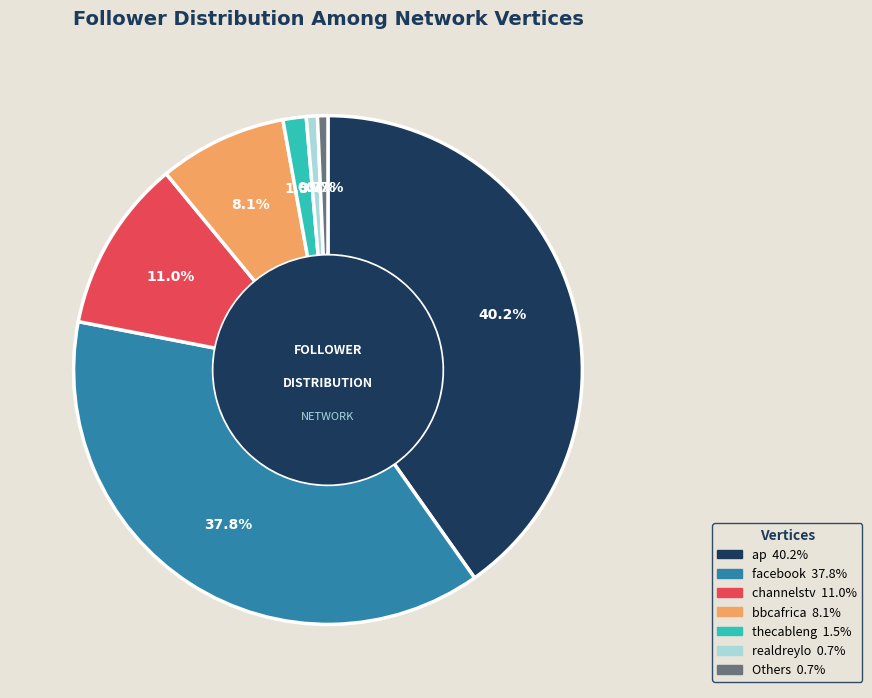

Count the number of slices in the pie.

7